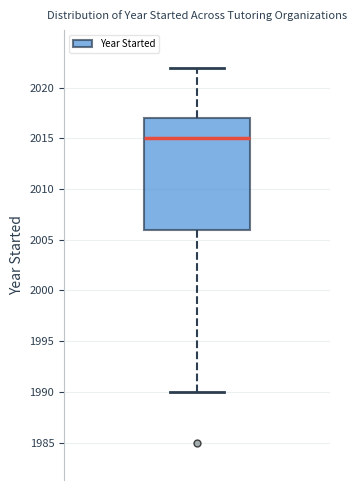

Transcribe this box plot: give where the median line is, the range the box spans, and where the two whiskers end, as read against the y-axis. The values are not printed on the chart, so give them approximately, as read against the axis.

median 2015, box 2006 to 2017, whiskers 1990 to 2022